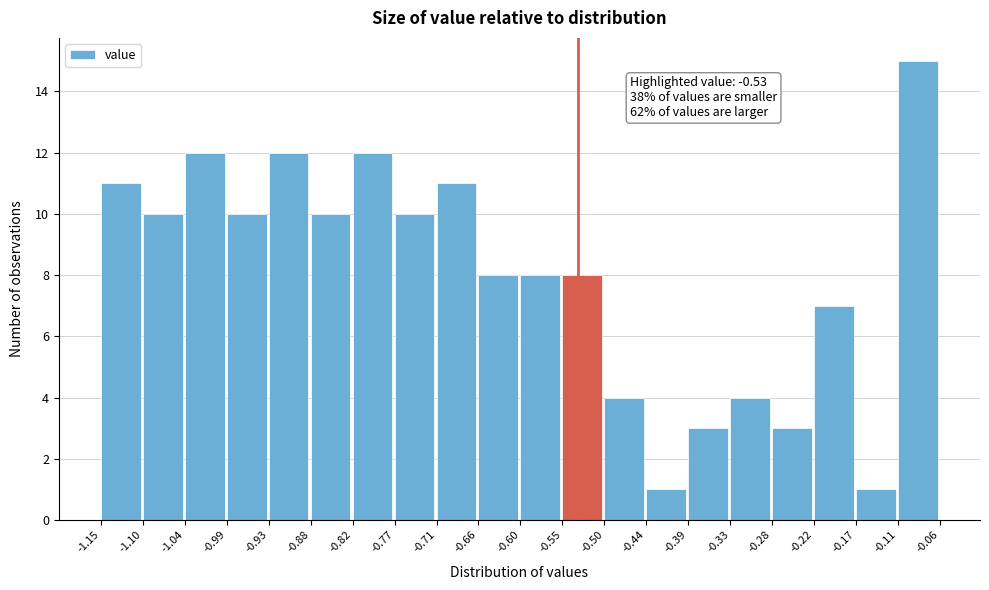

Over which range of the x-axis is the bar tallest?

-0.11 to -0.06